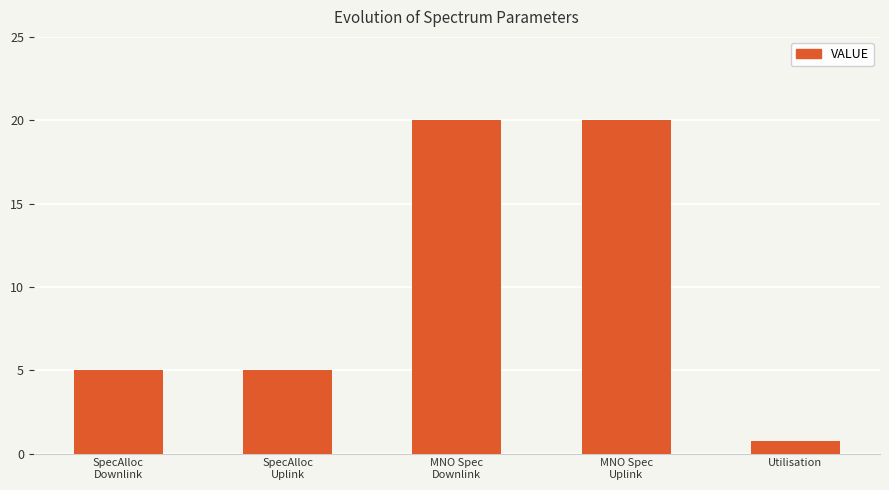

Reading right to left, extract all data points from this chart.

Utilisation=0.8	MNO Spec
Uplink=20.0	MNO Spec
Downlink=20.0	SpecAlloc
Uplink=5.0	SpecAlloc
Downlink=5.0